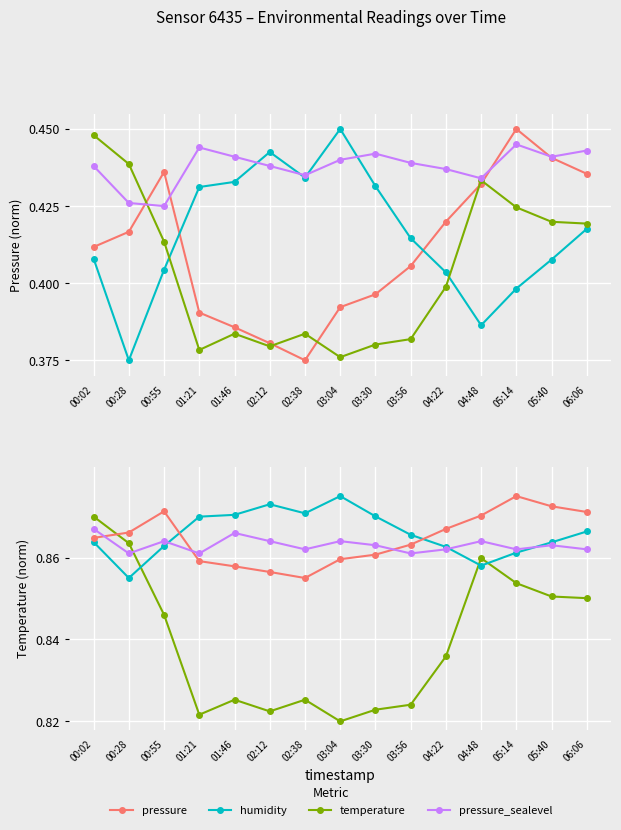

Reading left to right, extract all data points from this chart.

pressure: 00:02=0.9	00:28=0.9	00:55=0.9	01:21=0.9	01:46=0.9	02:12=0.9	02:38=0.9	03:04=0.9	03:30=0.9	03:56=0.9	04:22=0.9	04:48=0.9	05:14=0.9	05:40=0.9	06:06=0.9
humidity: 00:02=0.9	00:28=0.9	00:55=0.9	01:21=0.9	01:46=0.9	02:12=0.9	02:38=0.9	03:04=0.9	03:30=0.9	03:56=0.9	04:22=0.9	04:48=0.9	05:14=0.9	05:40=0.9	06:06=0.9
temperature: 00:02=0.9	00:28=0.9	00:55=0.8	01:21=0.8	01:46=0.8	02:12=0.8	02:38=0.8	03:04=0.8	03:30=0.8	03:56=0.8	04:22=0.8	04:48=0.9	05:14=0.9	05:40=0.9	06:06=0.9
pressure_sealevel: 00:02=0.9	00:28=0.9	00:55=0.9	01:21=0.9	01:46=0.9	02:12=0.9	02:38=0.9	03:04=0.9	03:30=0.9	03:56=0.9	04:22=0.9	04:48=0.9	05:14=0.9	05:40=0.9	06:06=0.9